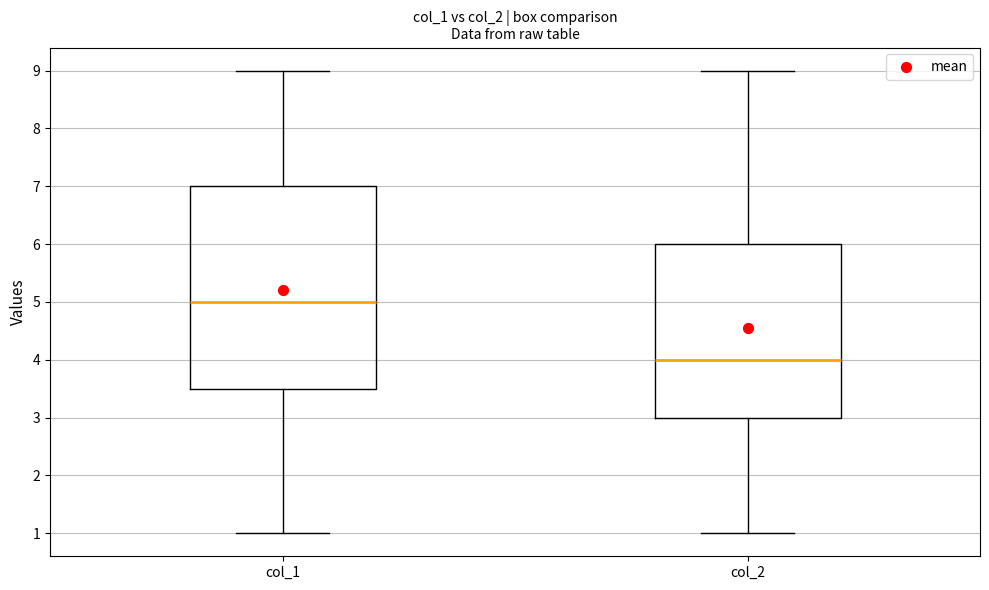

Reading left to right, read every box against the y-axis: the position of its median line, the range the box covers, and the ends of its whiskers. The values are not printed on the chart, so give them approximately, as read against the axis.

col_1: median 5.0, box 3.5 to 7.0, whiskers 1.0 to 9.0
col_2: median 4.0, box 3.0 to 6.0, whiskers 1.0 to 9.0